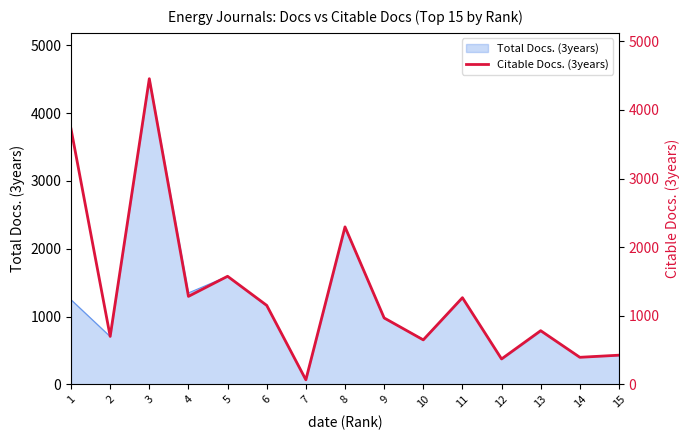

Which label corresponds to the smallest value in the chart?

7